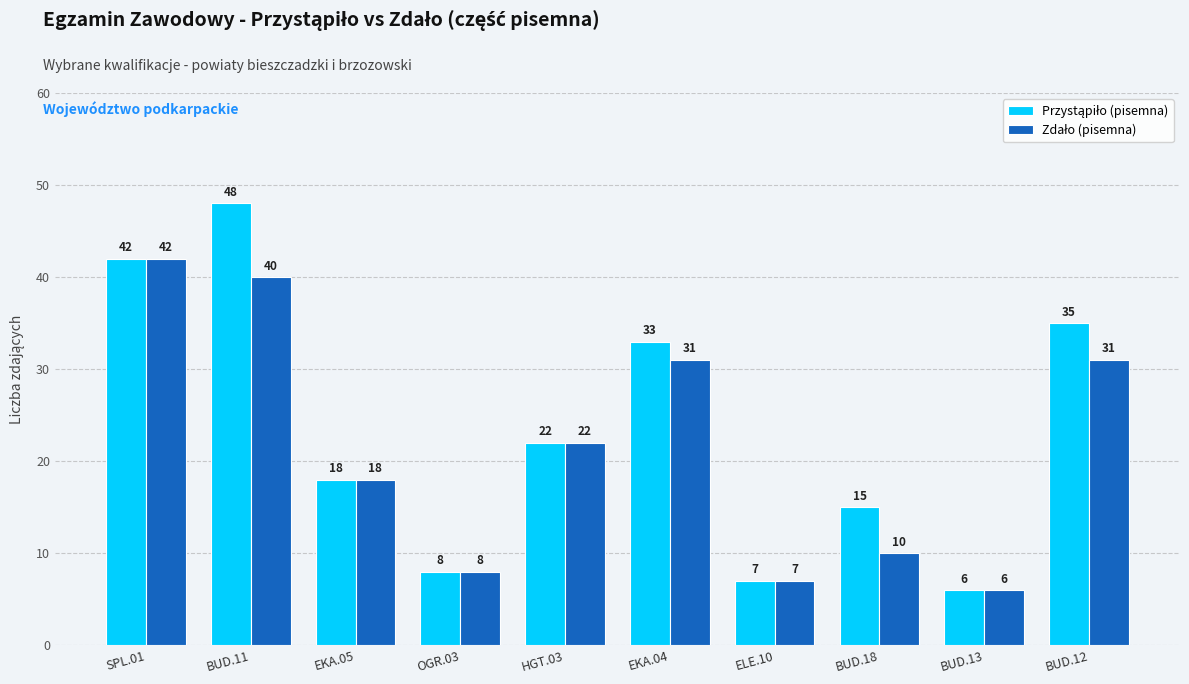

What is the total value across all series at BUD.12?

66